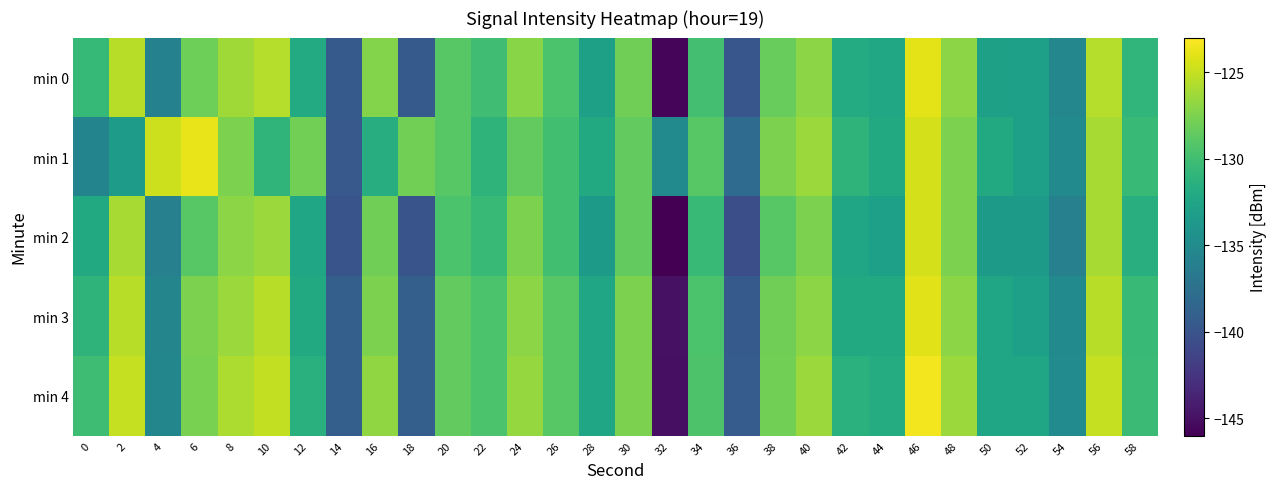

Reading right to left, list all the values displayed in this chart.

min 0: 58=-130.8	56=-125.5	54=-135.4	52=-133.0	50=-132.9	48=-127.0	46=-123.9	44=-132.3	42=-131.8	40=-127.0	38=-128.4	36=-139.8	34=-129.9	32=-145.6	30=-128.0	28=-132.9	26=-129.5	24=-127.1	22=-130.0	20=-129.0	18=-139.5	16=-127.3	14=-139.4	12=-131.9	10=-125.6	8=-126.3	6=-128.1	4=-135.9	2=-125.5	0=-130.6
min 1: 58=-130.5	56=-126.0	54=-135.0	52=-133.0	50=-132.0	48=-127.5	46=-124.5	44=-132.0	42=-131.0	40=-126.5	38=-127.5	36=-138.0	34=-129.0	32=-135.0	30=-128.5	28=-132.0	26=-130.0	24=-128.5	22=-131.0	20=-129.0	18=-127.9	16=-131.7	14=-139.6	12=-127.9	10=-130.9	8=-127.6	6=-123.7	4=-124.7	2=-133.3	0=-135.6
min 2: 58=-131.5	56=-126.0	54=-136.0	52=-133.5	50=-133.5	48=-127.5	46=-124.5	44=-133.0	42=-132.5	40=-127.5	38=-129.0	36=-140.5	34=-130.5	32=-146.0	30=-128.5	28=-133.5	26=-130.0	24=-127.5	22=-130.5	20=-129.5	18=-140.0	16=-128.0	14=-140.0	12=-132.5	10=-126.5	8=-127.0	6=-129.0	4=-136.0	2=-126.0	0=-132.0
min 3: 58=-130.5	56=-125.5	54=-135.0	52=-133.0	50=-132.5	48=-127.0	46=-124.0	44=-132.0	42=-132.0	40=-127.0	38=-128.0	36=-139.5	34=-129.5	32=-145.0	30=-127.5	28=-132.5	26=-129.0	24=-127.0	22=-129.5	20=-128.5	18=-139.0	16=-127.5	14=-139.0	12=-132.0	10=-125.5	8=-126.5	6=-127.5	4=-135.5	2=-125.5	0=-131.0
min 4: 58=-130.3	56=-125.0	54=-134.9	52=-132.5	50=-132.4	48=-126.5	46=-123.4	44=-131.8	42=-131.3	40=-126.5	38=-127.9	36=-139.3	34=-129.4	32=-145.1	30=-127.5	28=-132.4	26=-129.0	24=-126.6	22=-129.5	20=-128.5	18=-139.0	16=-126.8	14=-139.0	12=-131.4	10=-125.1	8=-125.8	6=-127.6	4=-135.4	2=-125.0	0=-130.1